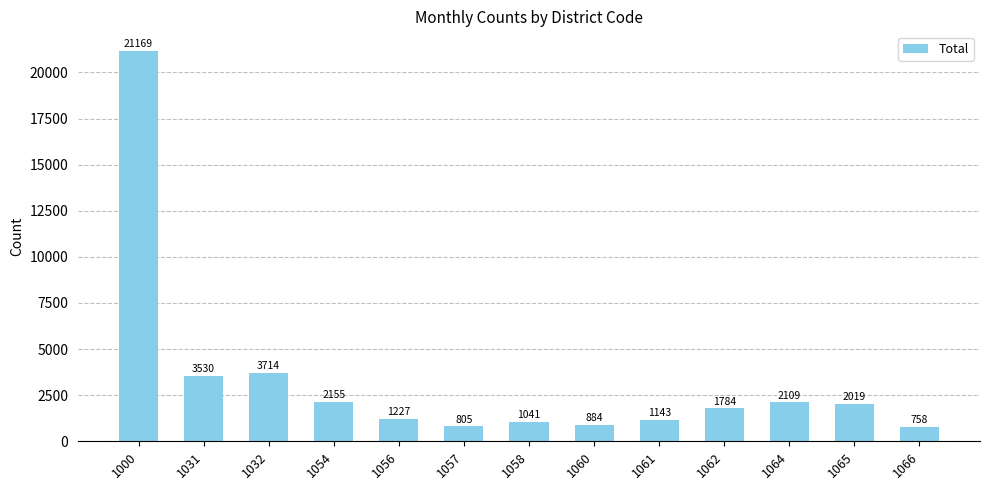

The value at 1057 is 805. True or false?

True